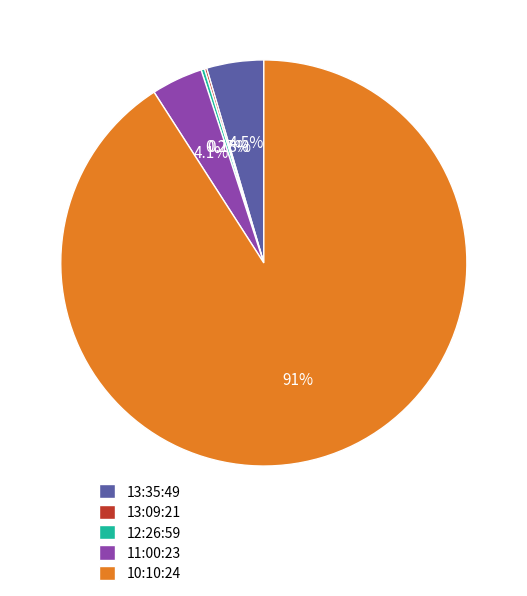

Does 11:00:23 account for over 50% of the chart?

No